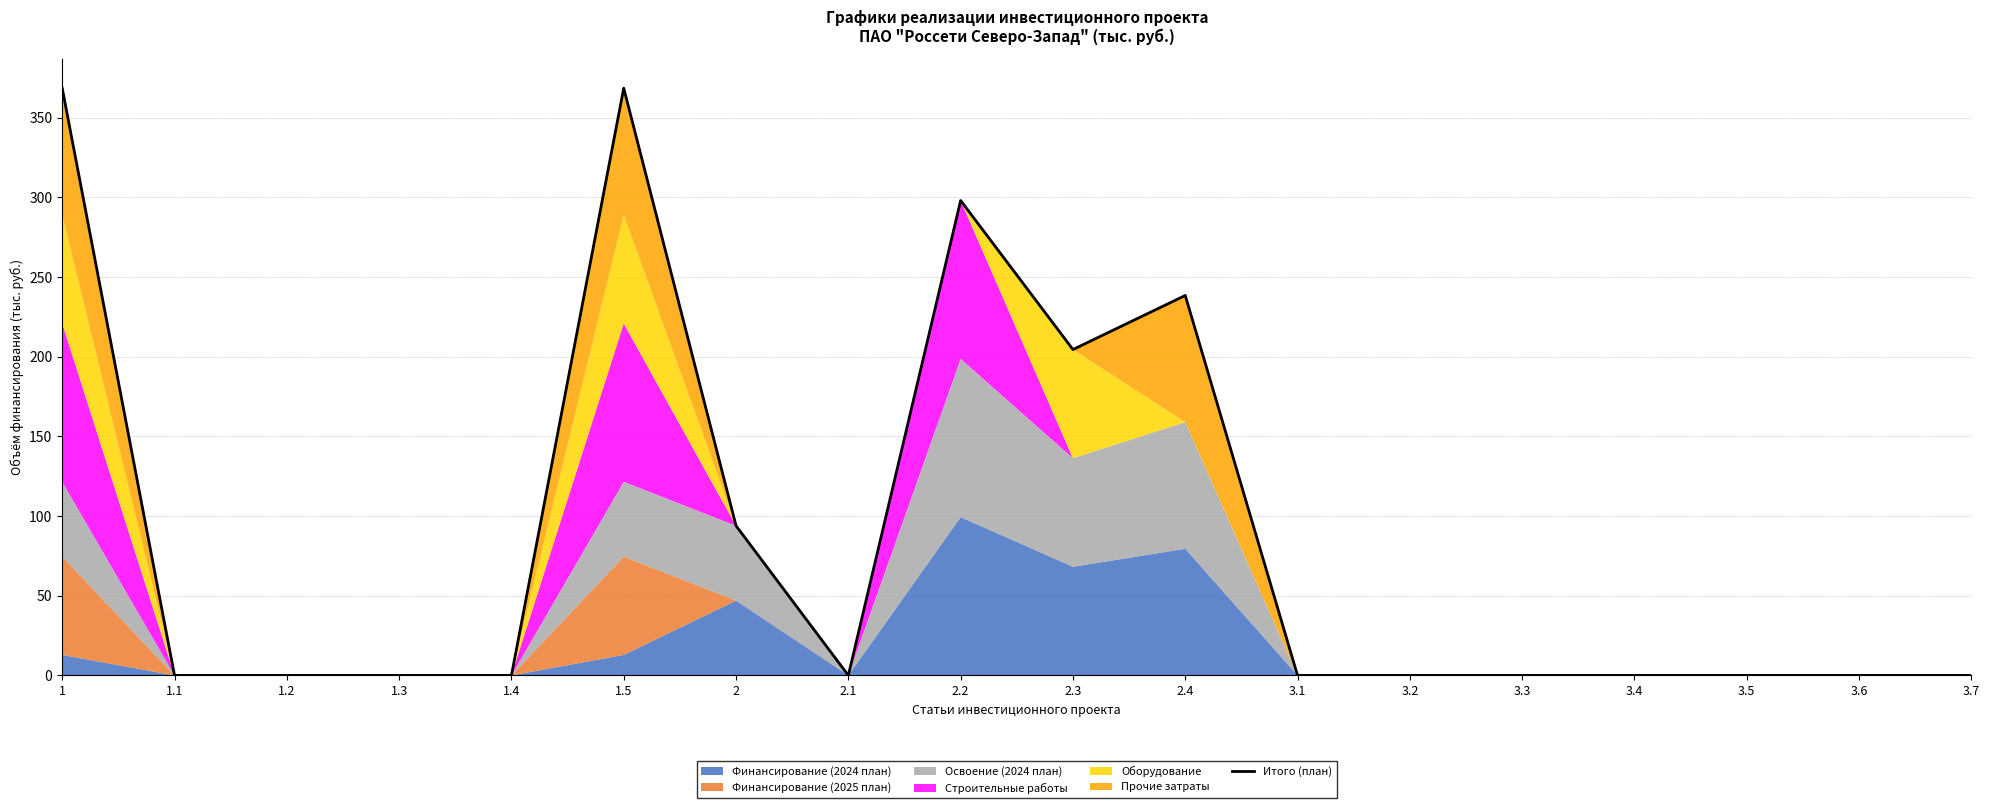

What is the difference between the second highest and second lowest values?

368.5